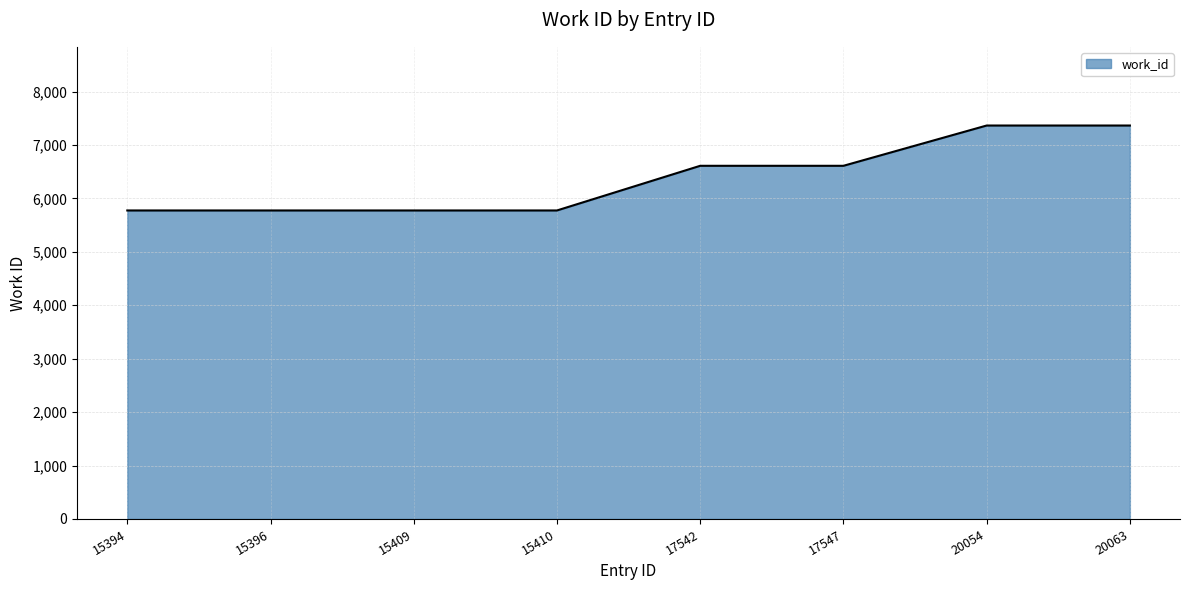

How many values are below 6611?

4